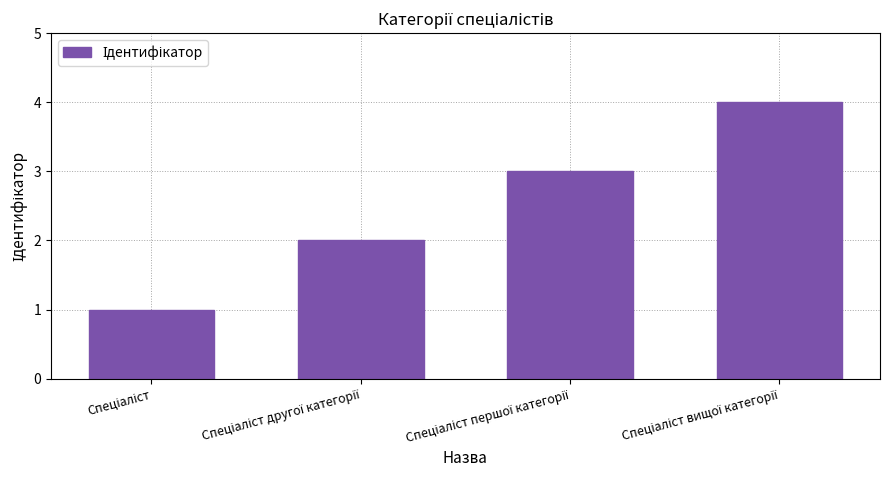

What is the sum of all values?

10